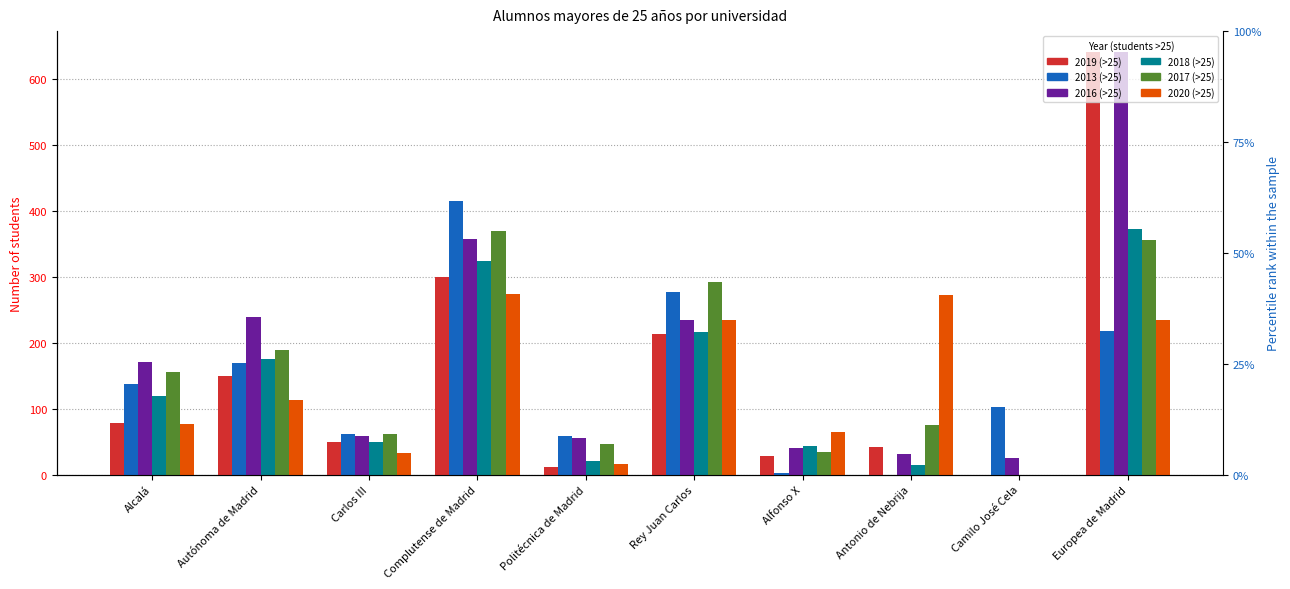

True or false: 2019 (>25) has a value of 0 at Camilo José Cela.

True